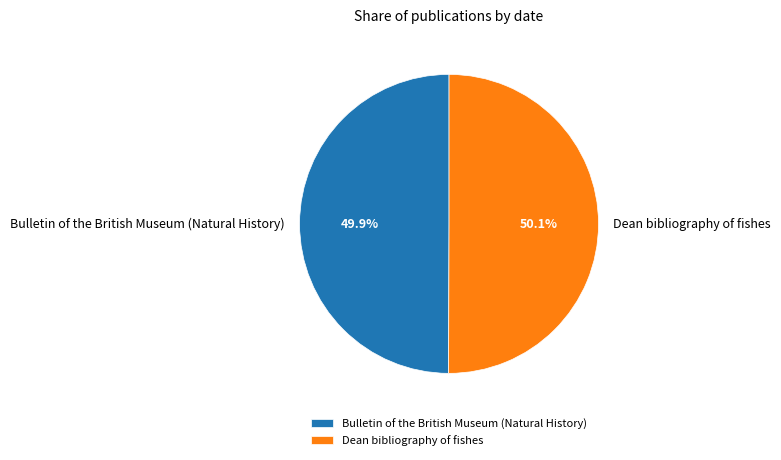

Count the number of slices in the pie.

2